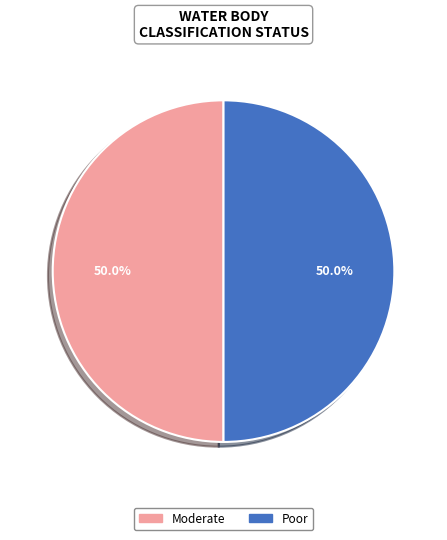

How many slices are in this pie chart?

2